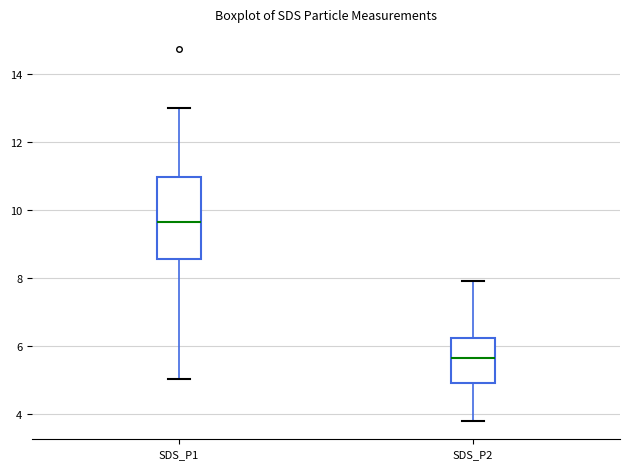

Reading left to right, read every box against the y-axis: the position of its median line, the range the box covers, and the ends of its whiskers. The values are not printed on the chart, so give them approximately, as read against the axis.

SDS_P1: median 9.6, box 8.6 to 11.0, whiskers 5.0 to 13.0
SDS_P2: median 5.6, box 5.0 to 6.2, whiskers 3.8 to 8.0